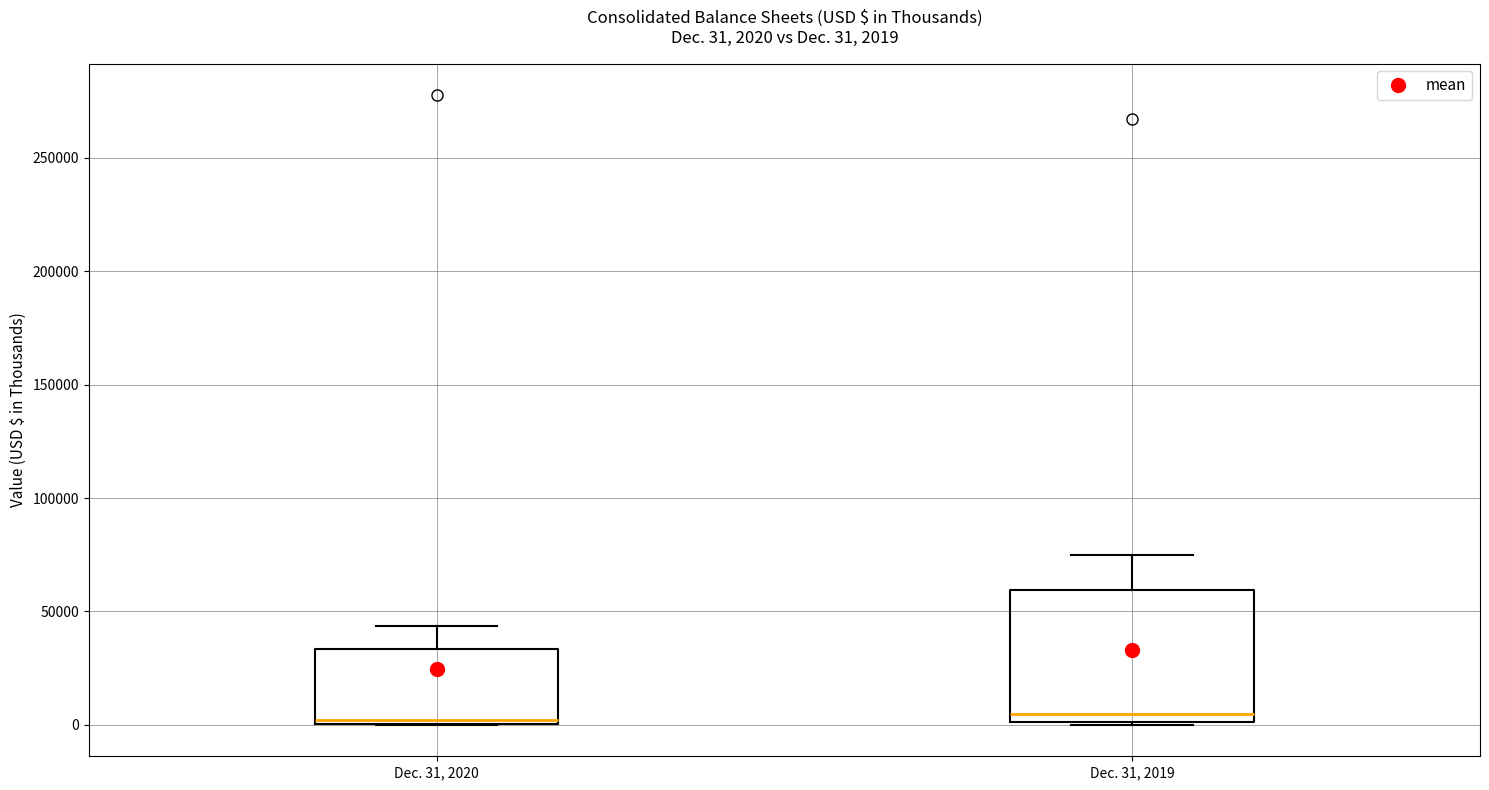

Which box is the tallest, from its lower edge to its upper edge?

Dec. 31, 2019